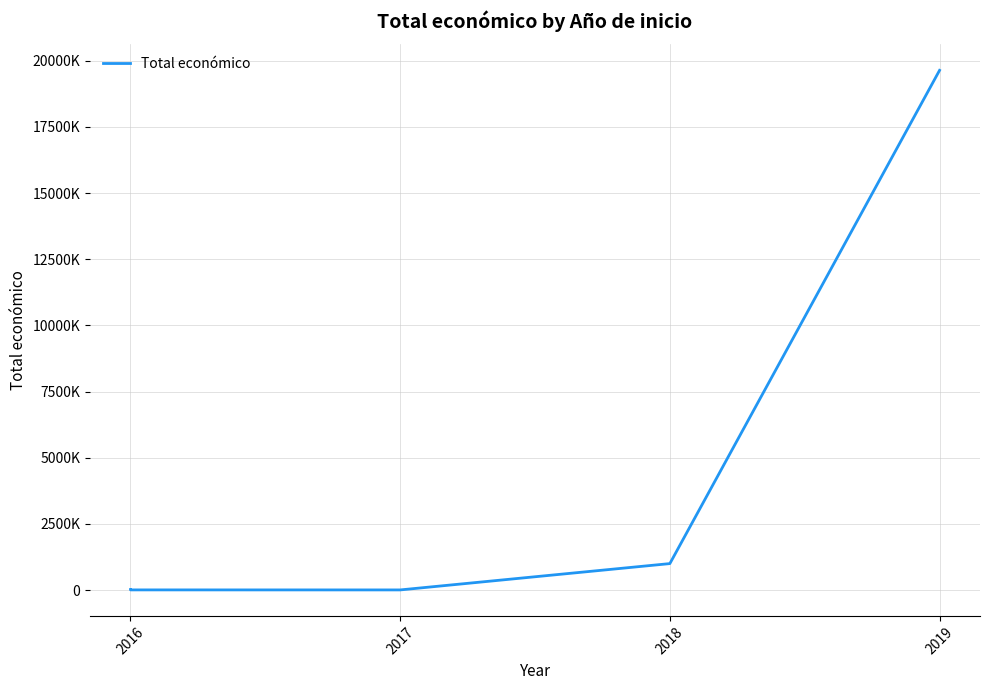

What is the smallest value displayed?

5000